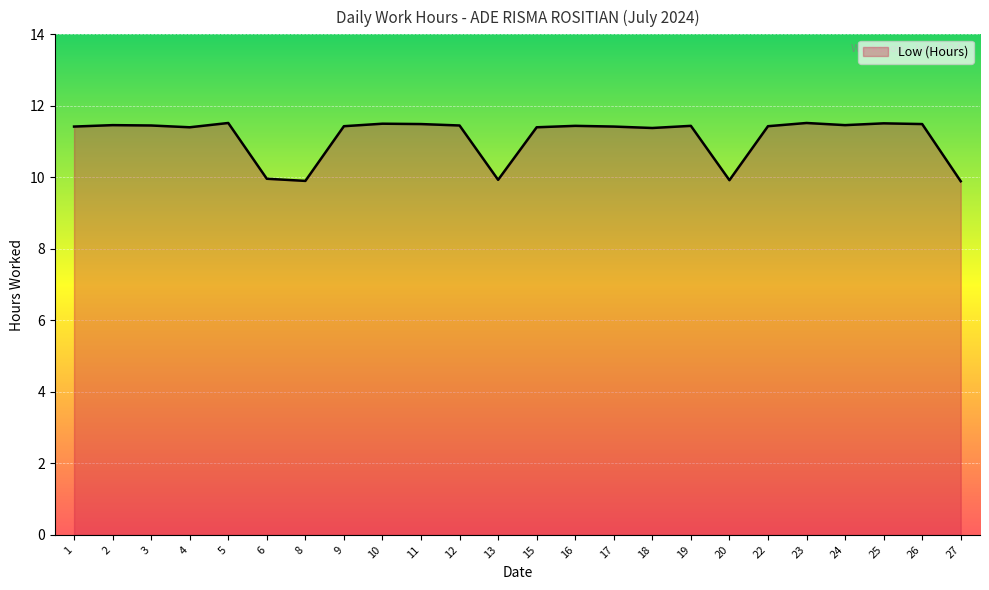

What is the difference between the maximum and minimum values?

1.6